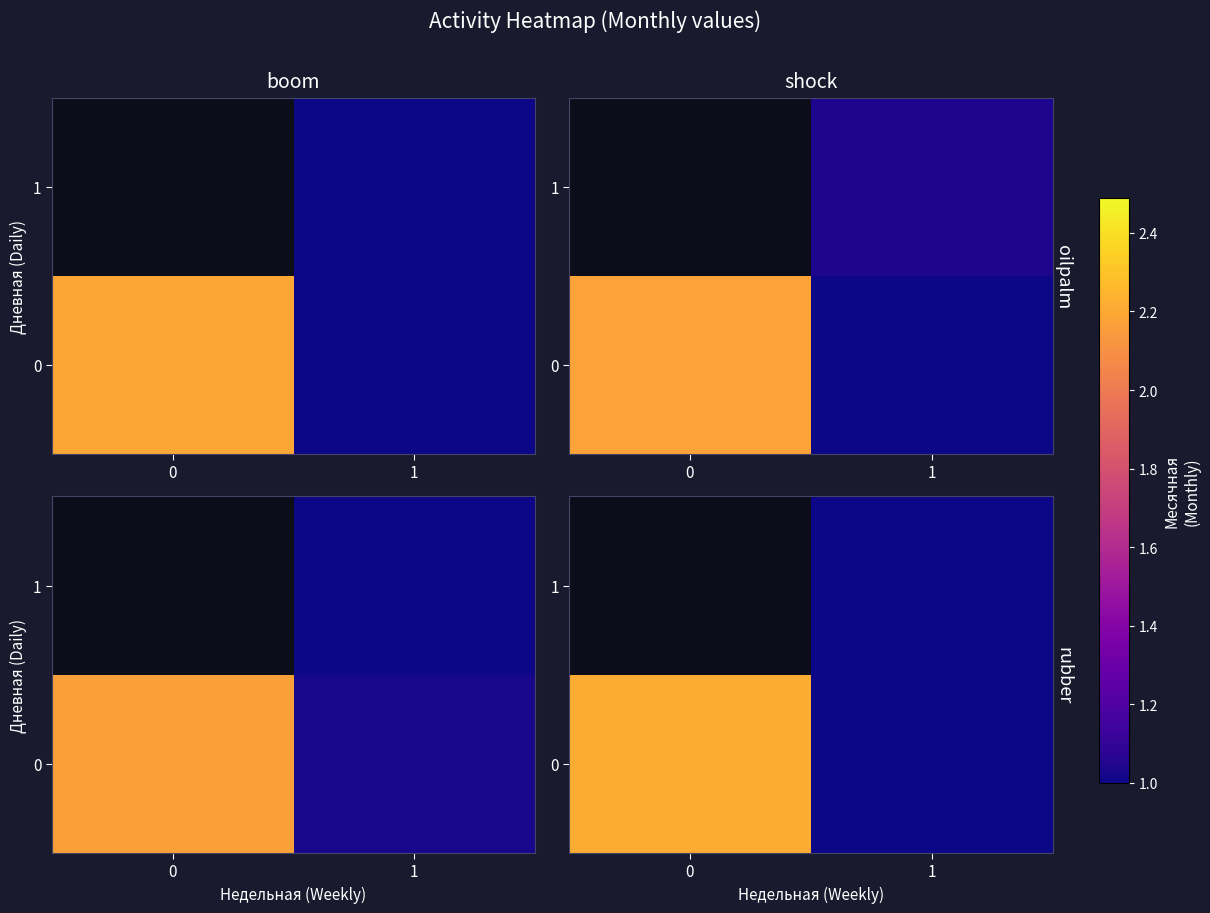

True or false: 0 has a value of 1.6 at 1.

False